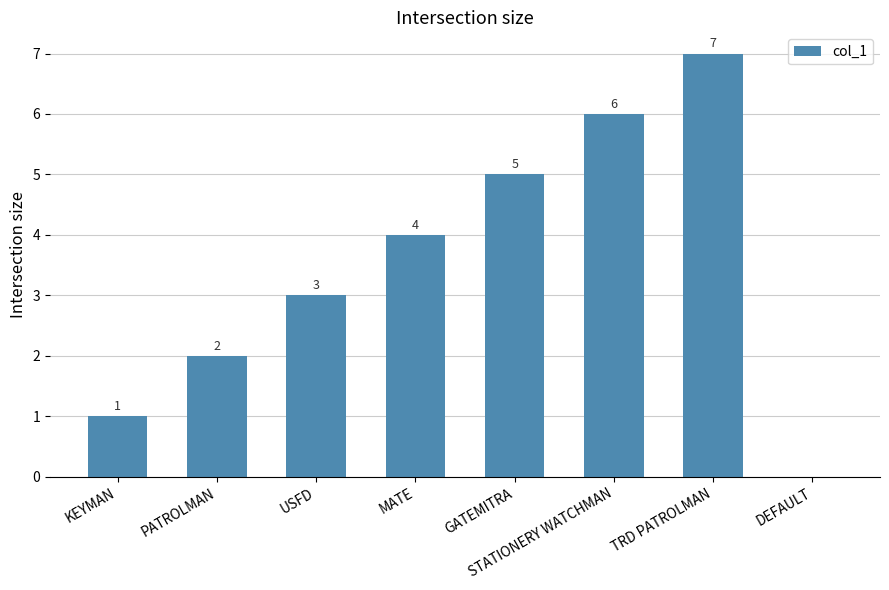

How many values are above zero?

7